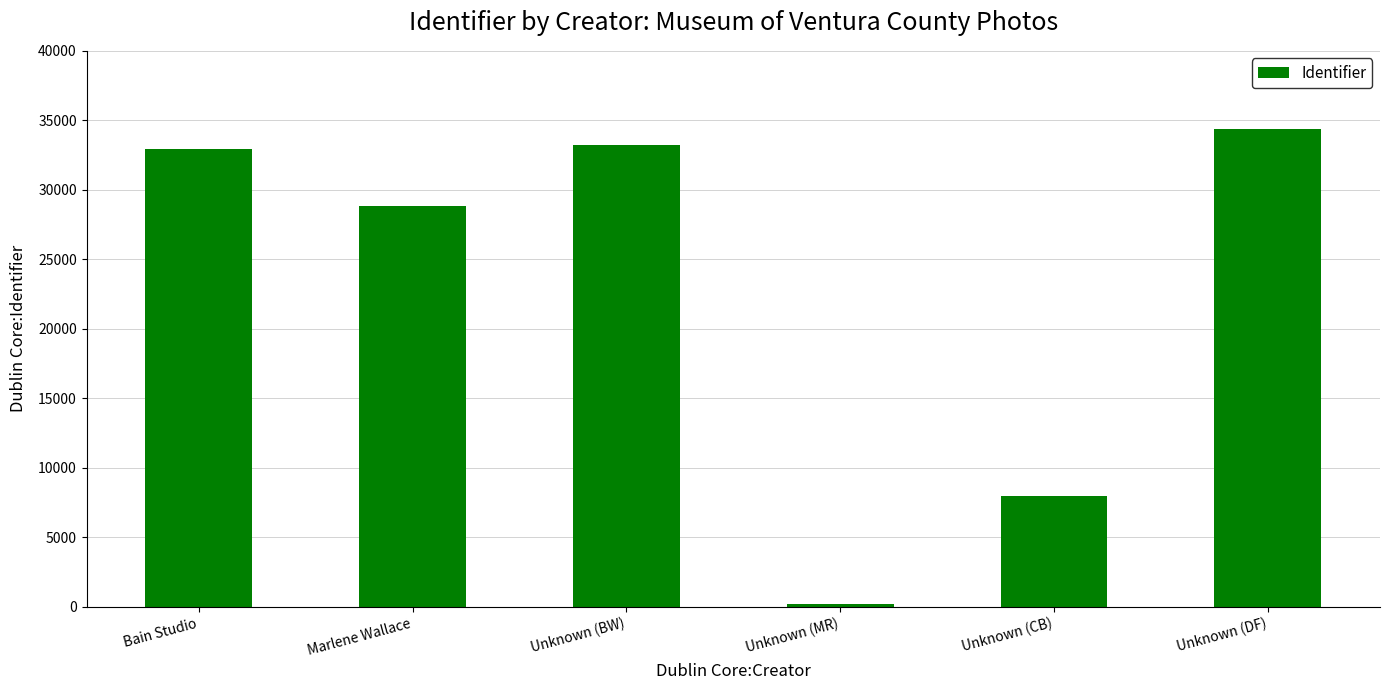

Reading right to left, list all the values displayed in this chart.

34382	7973	191	33259	28865	32921